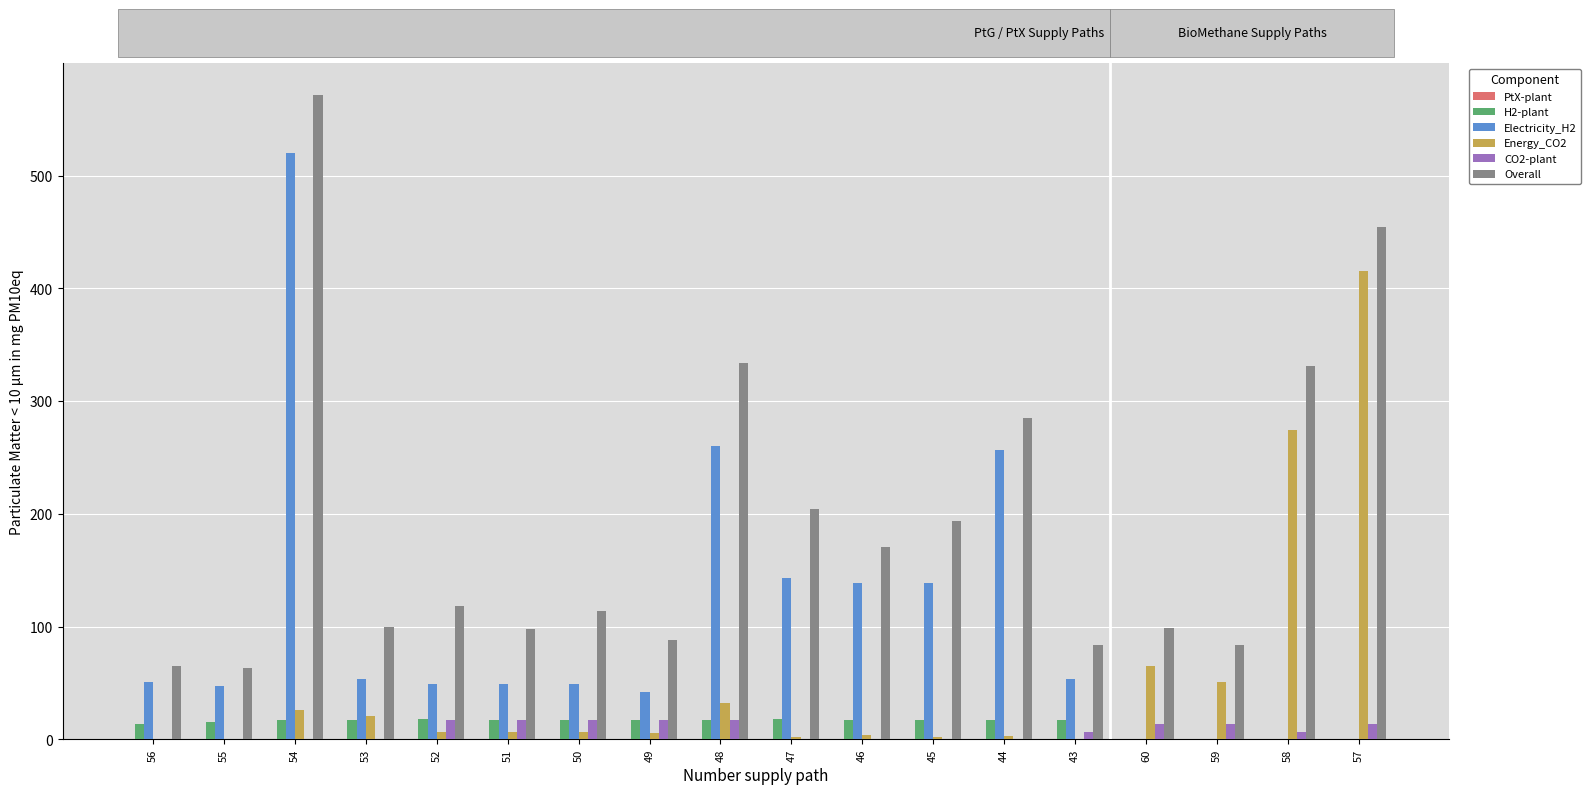

At which category is the sum across all series the highest?

54